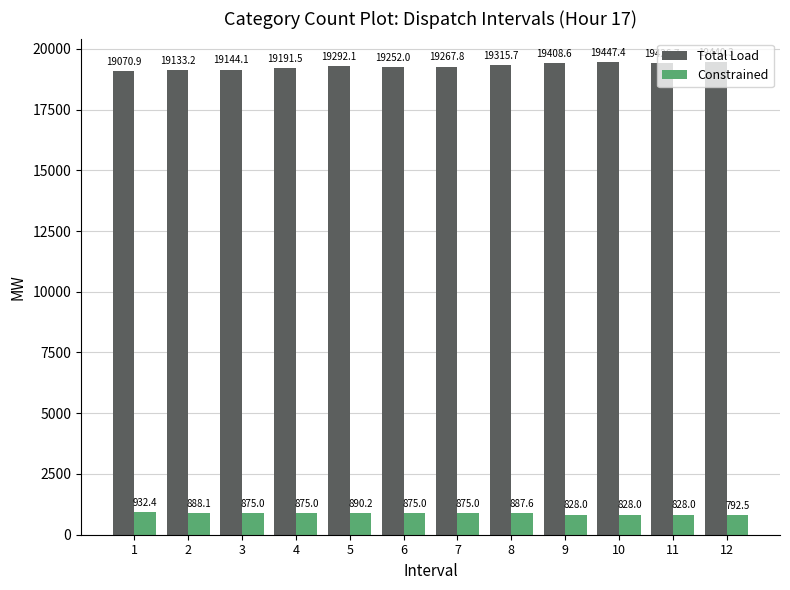

List the series in order of their overall mean, lowest first.

Constrained, Total Load